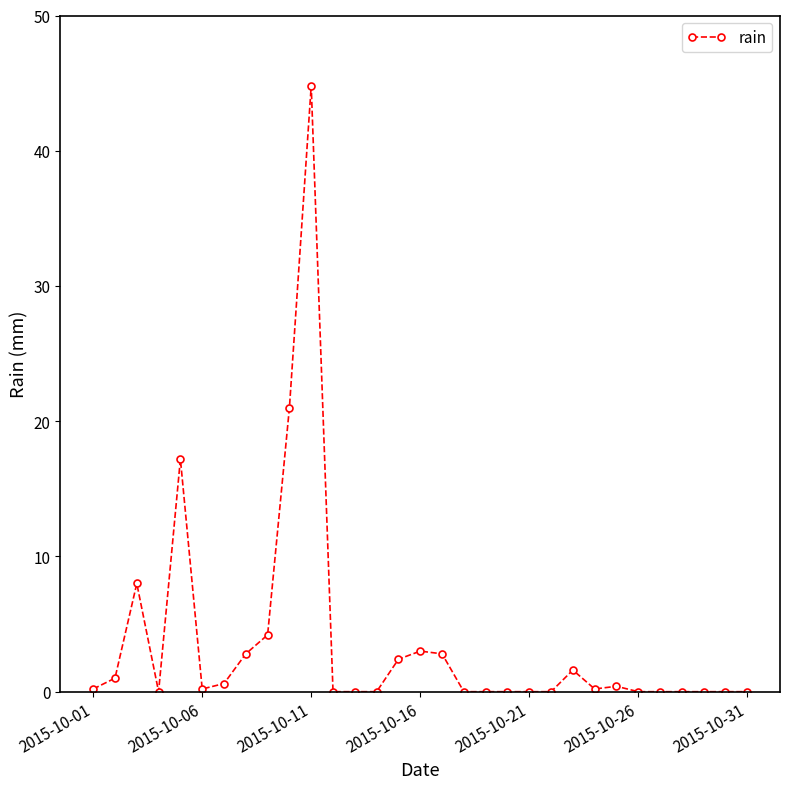

Does the chart have visible grid lines?

No